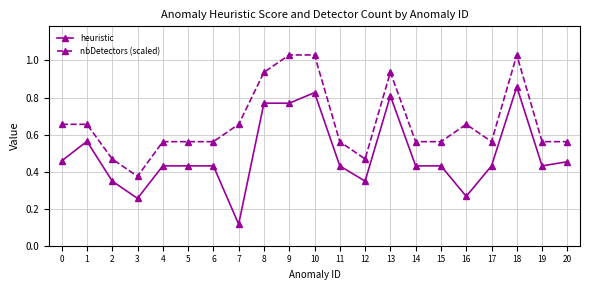

Where is nbDetectors (scaled) nearest to the value 0?

3